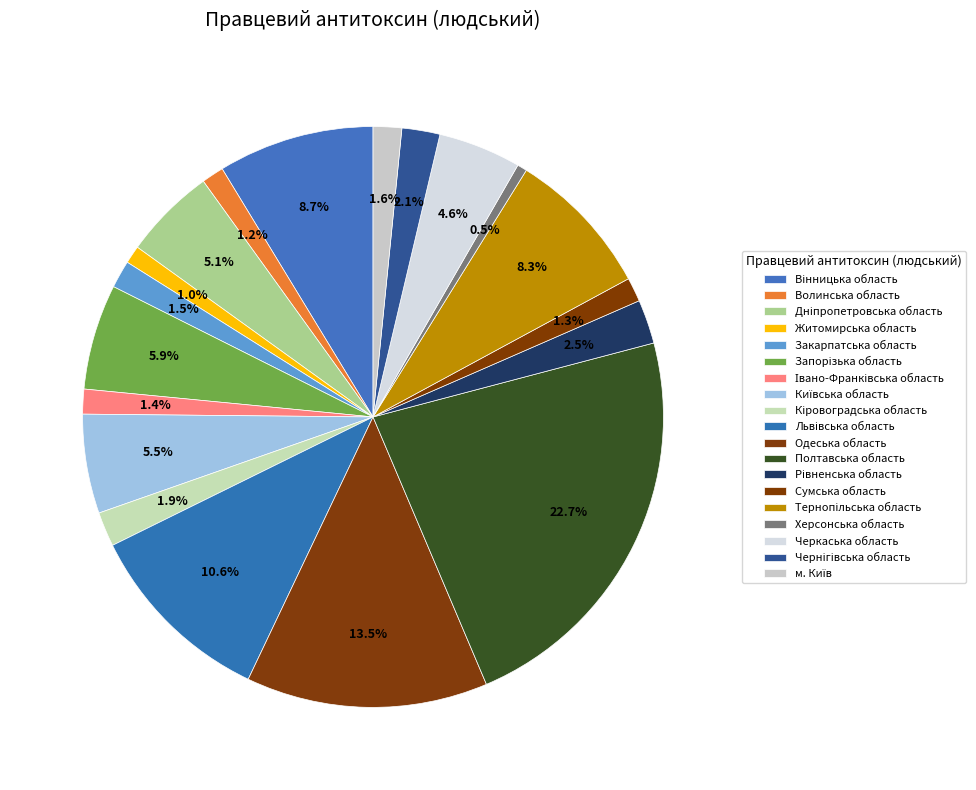

To the nearest percent, what is the average slice percentage?

5%